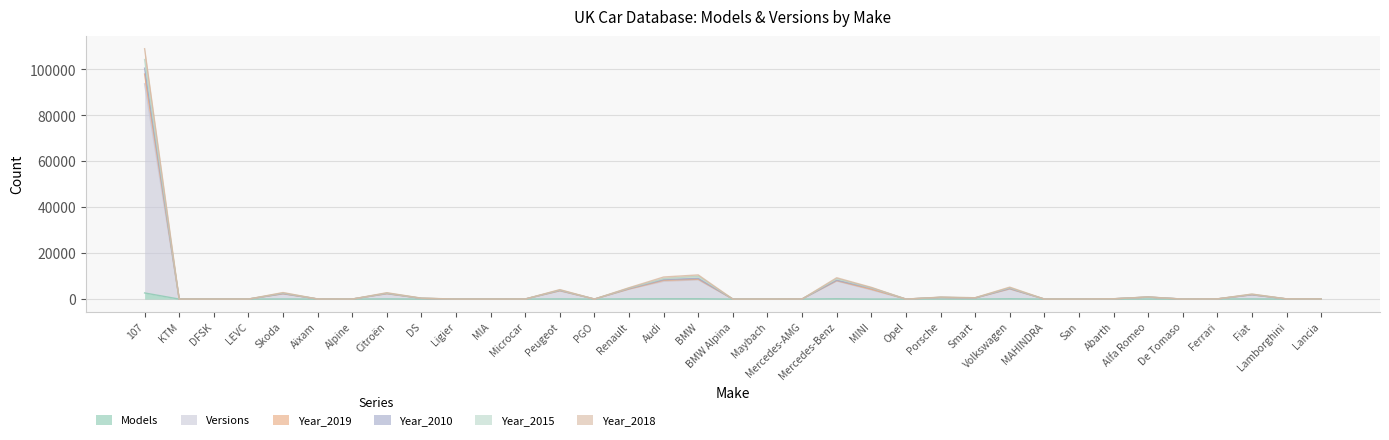

Which category has the lowest value across all series?

BMW Alpina